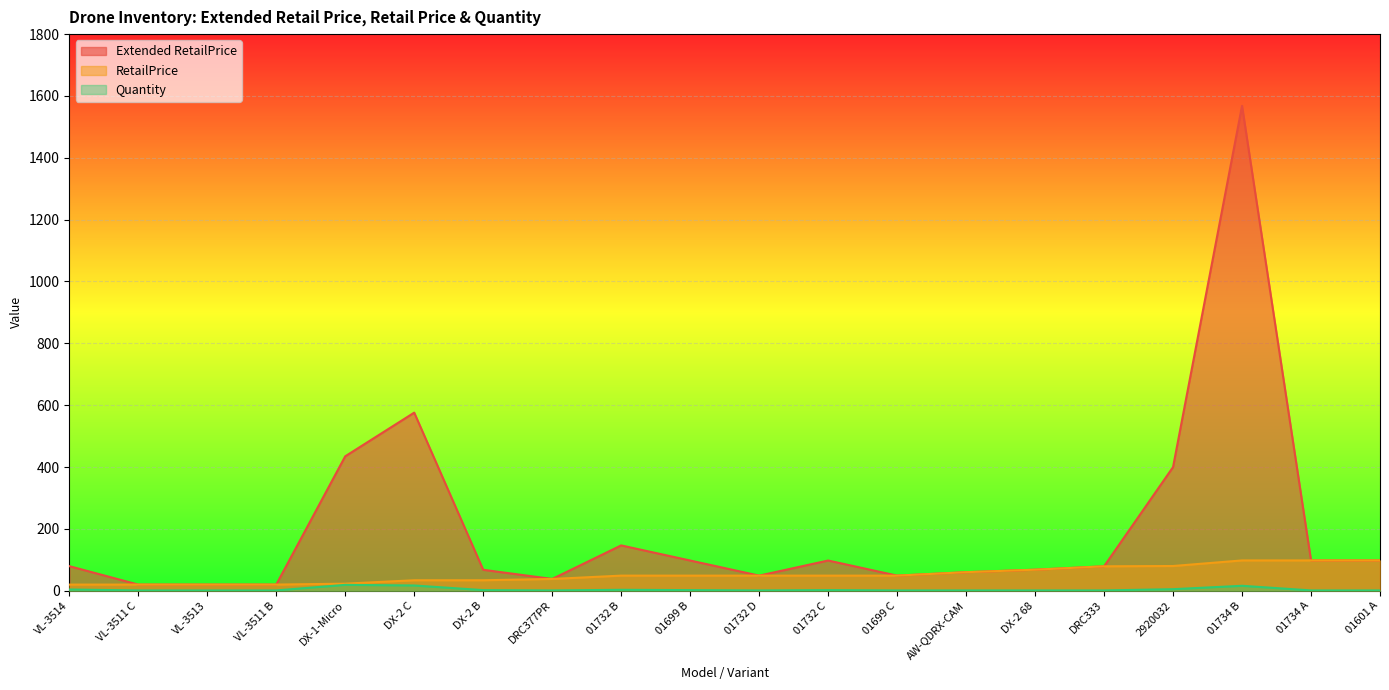

Does the chart display data point markers on the line(s)?

No